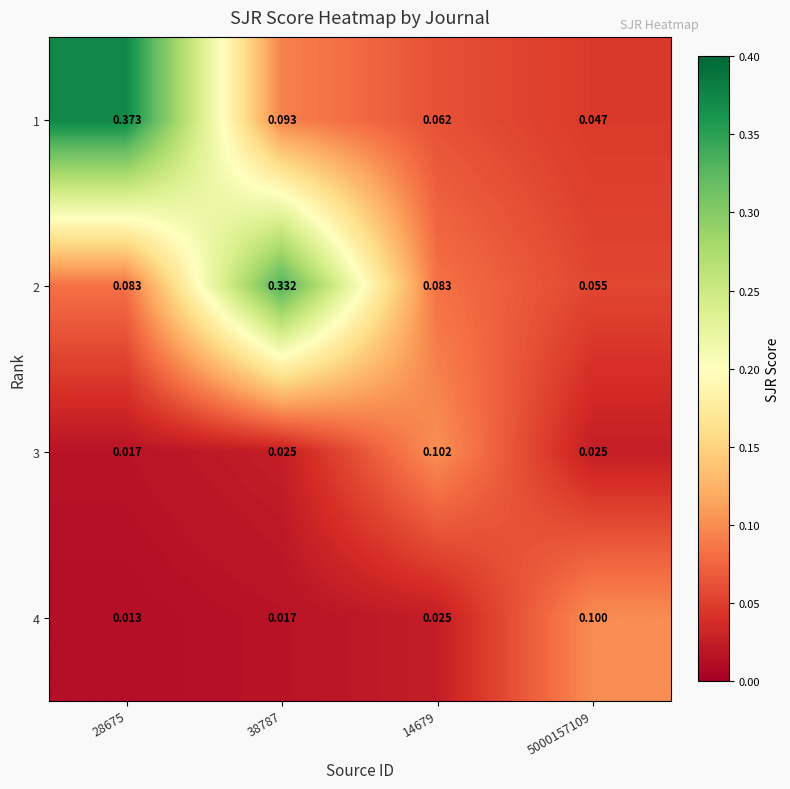

Is the value of 1 at 38787 greater than the value of 3 at 38787?

Yes